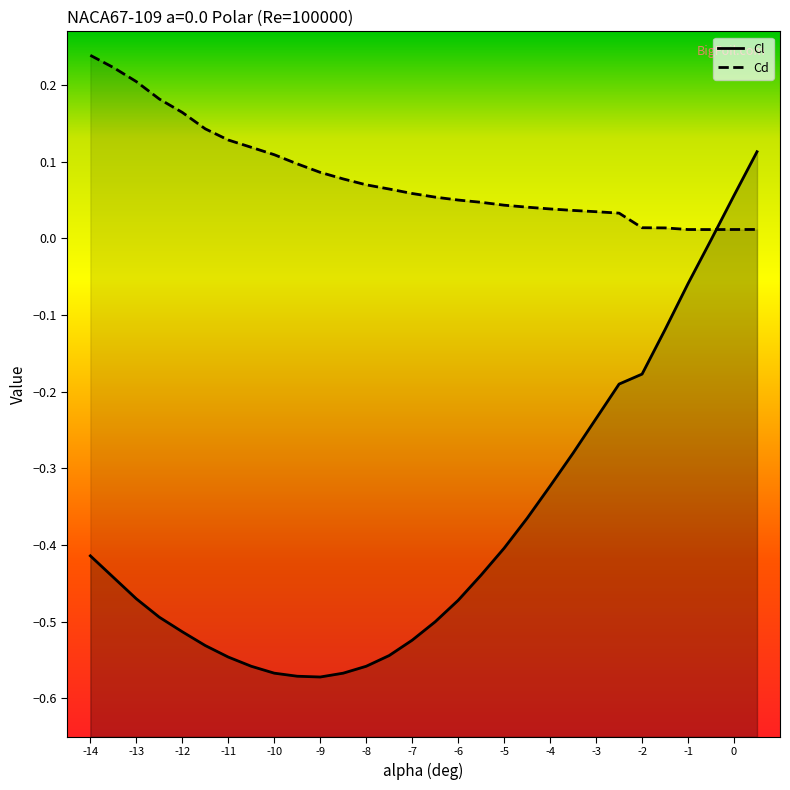

Does the chart display data point markers on the line(s)?

No